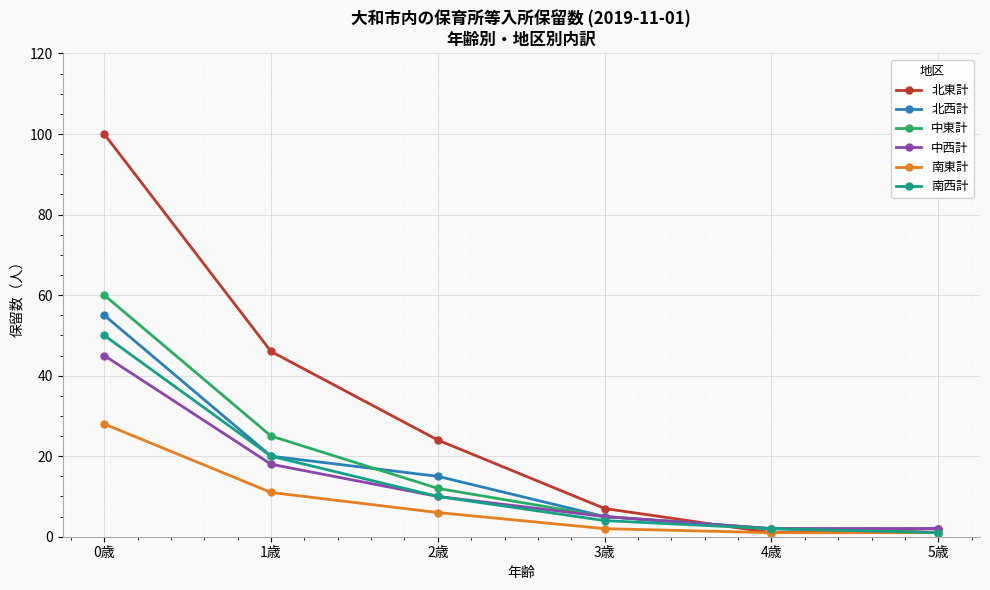

Which series has the largest total across all categories?

北東計